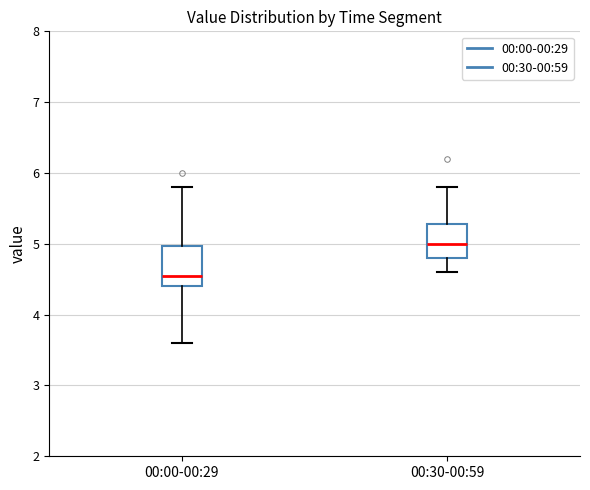

Where does the upper whisker of the box for 00:30-00:59 end on the y-axis? The values are not printed on the chart, so give them approximately, as read against the axis.

5.8